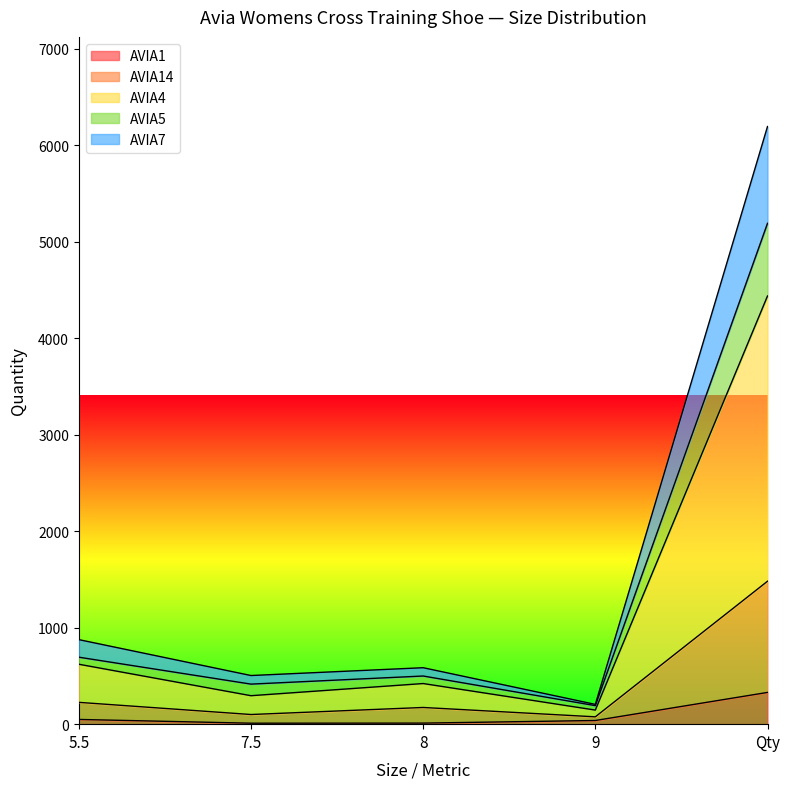

What position from the left is 7.5?

2